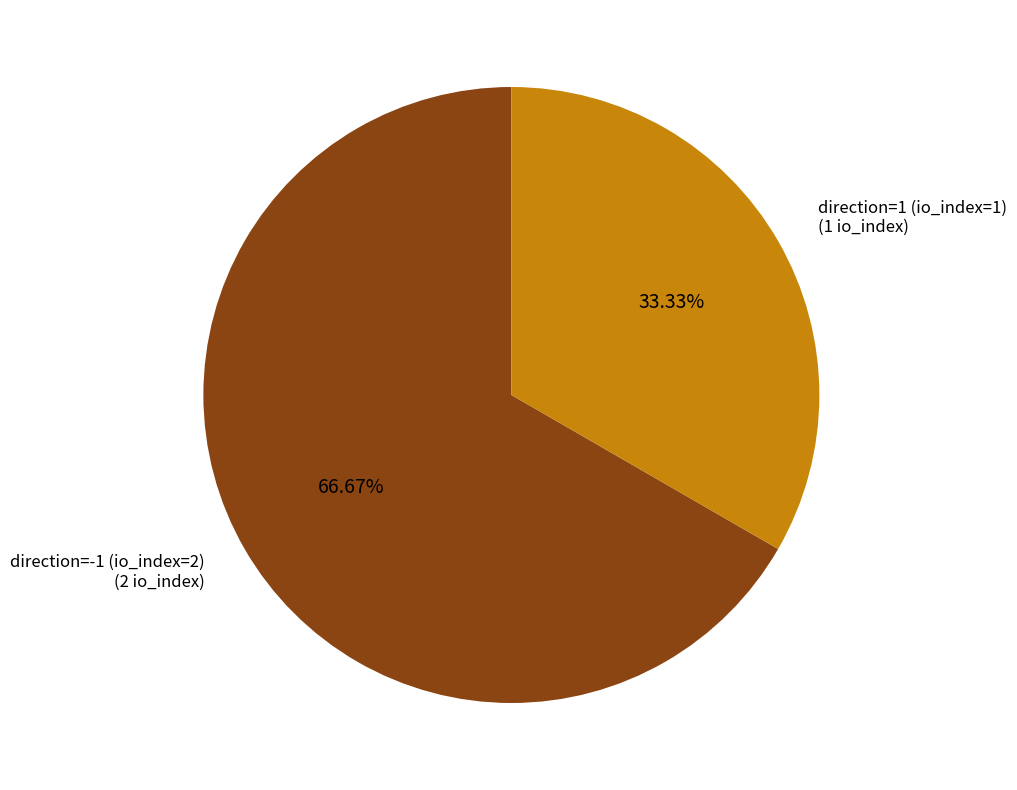

Combined, do direction=1 (io_index=1) and direction=-1 (io_index=2) account for over 50%?

Yes